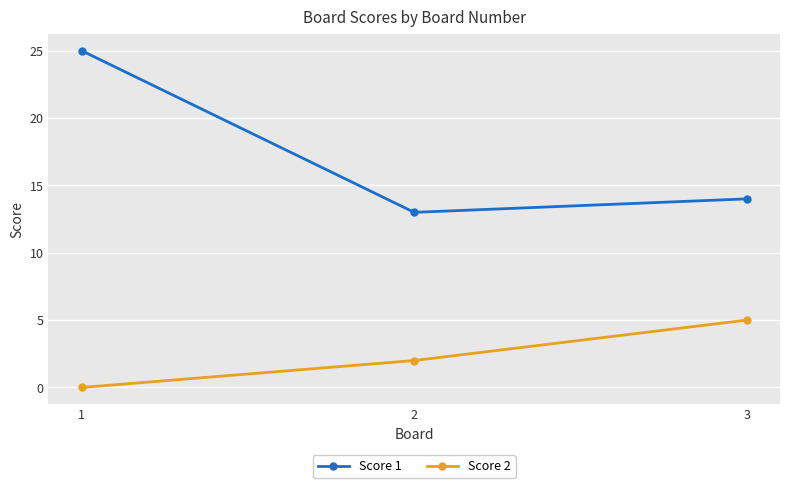

At 3, list the series in order from largest to smallest.

Score 1, Score 2